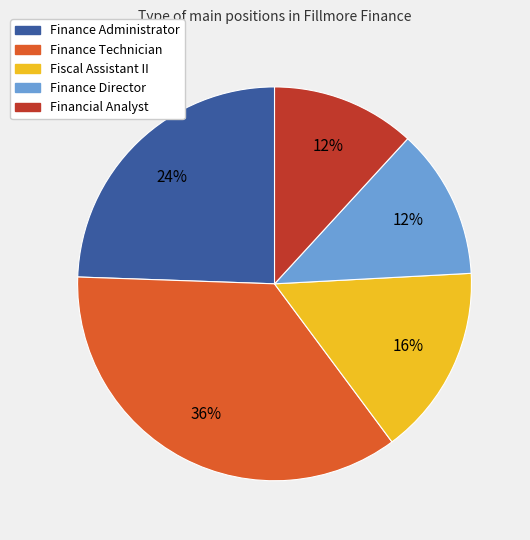

How many segments does this pie chart have?

5